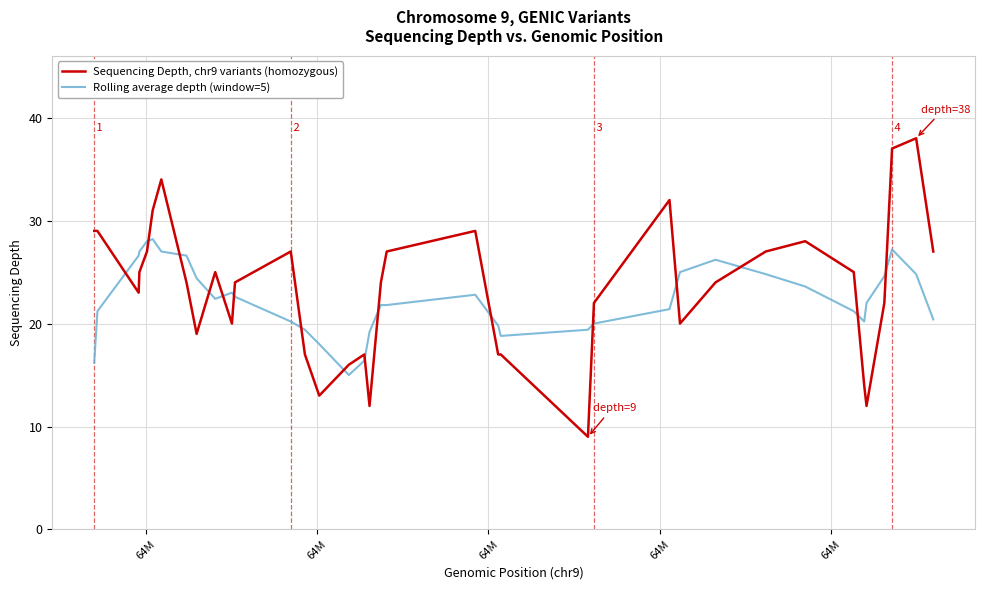

Which series ends up on top after the final intersection of Sequencing Depth, chr9 variants (homozygous) and Rolling average depth (window=5)?

Sequencing Depth, chr9 variants (homozygous)